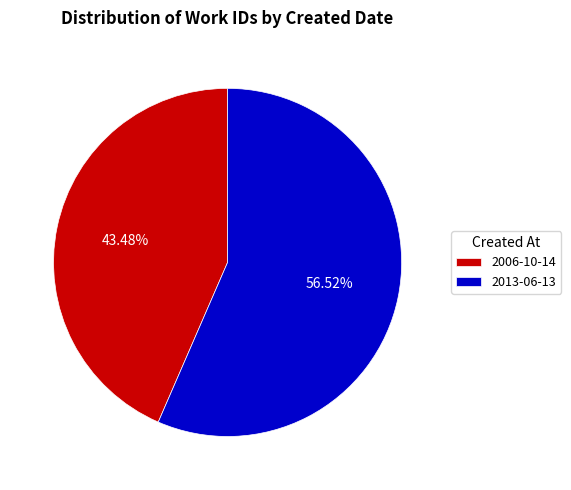

What is the majority slice?

2013-06-13